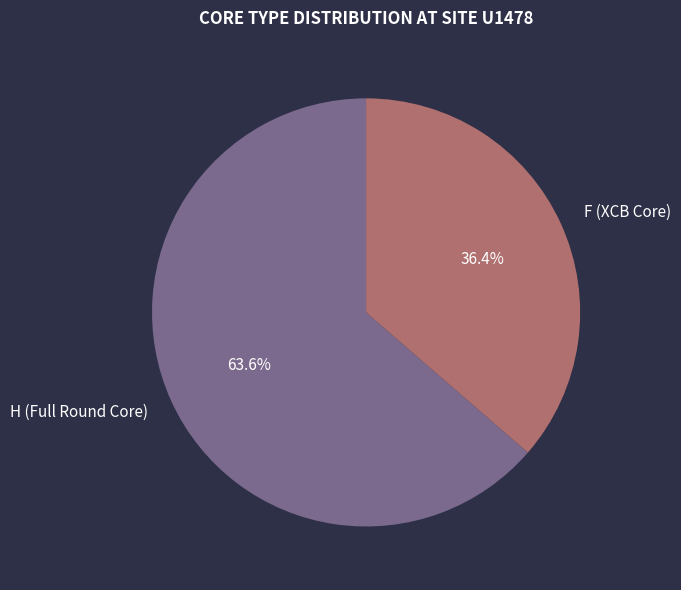

Rank the categories by value from highest to lowest.

H, F